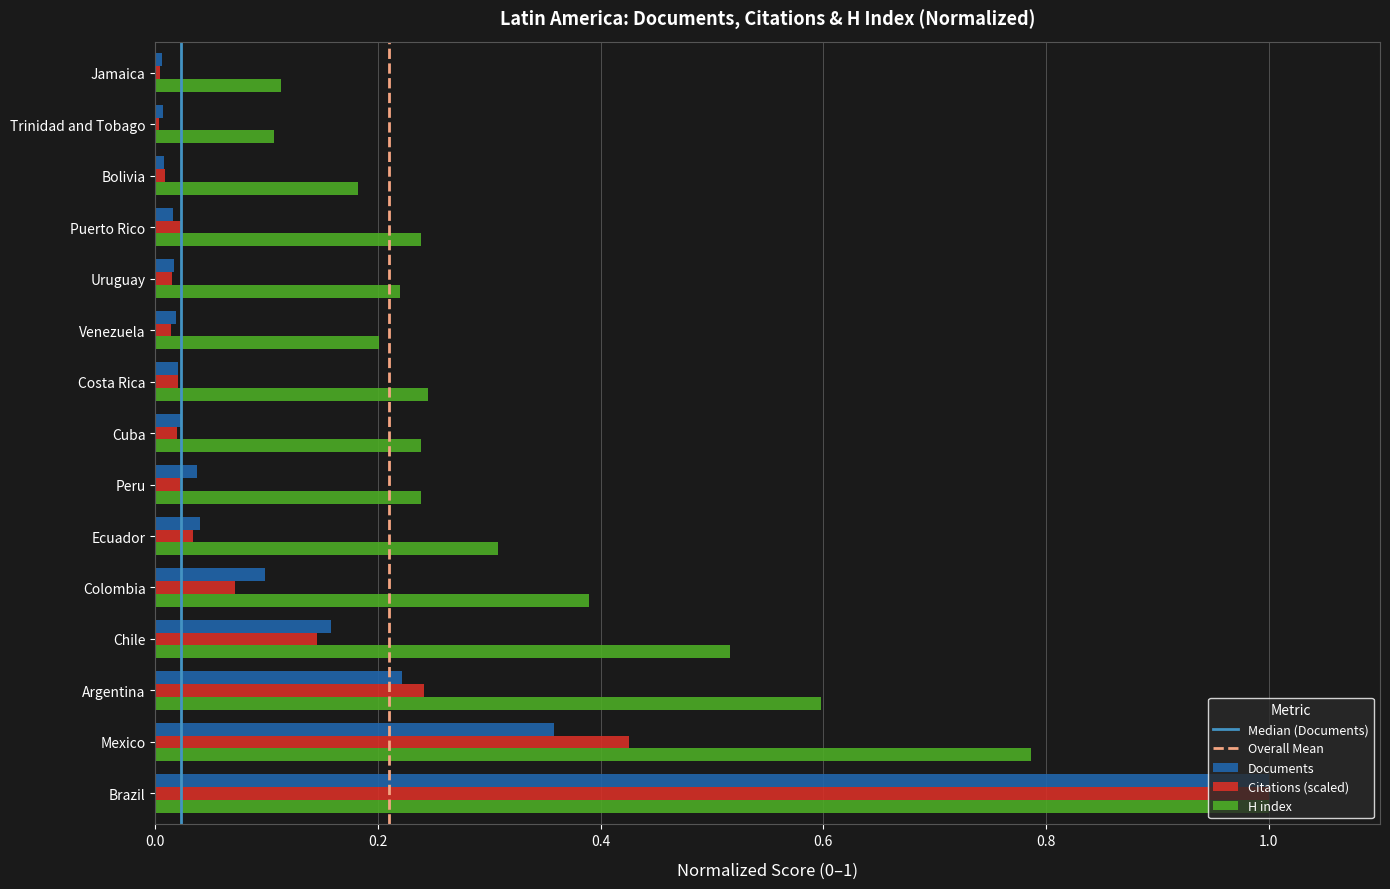

At Mexico, list the series in order from largest to smallest.

H index, Citations (scaled), Documents